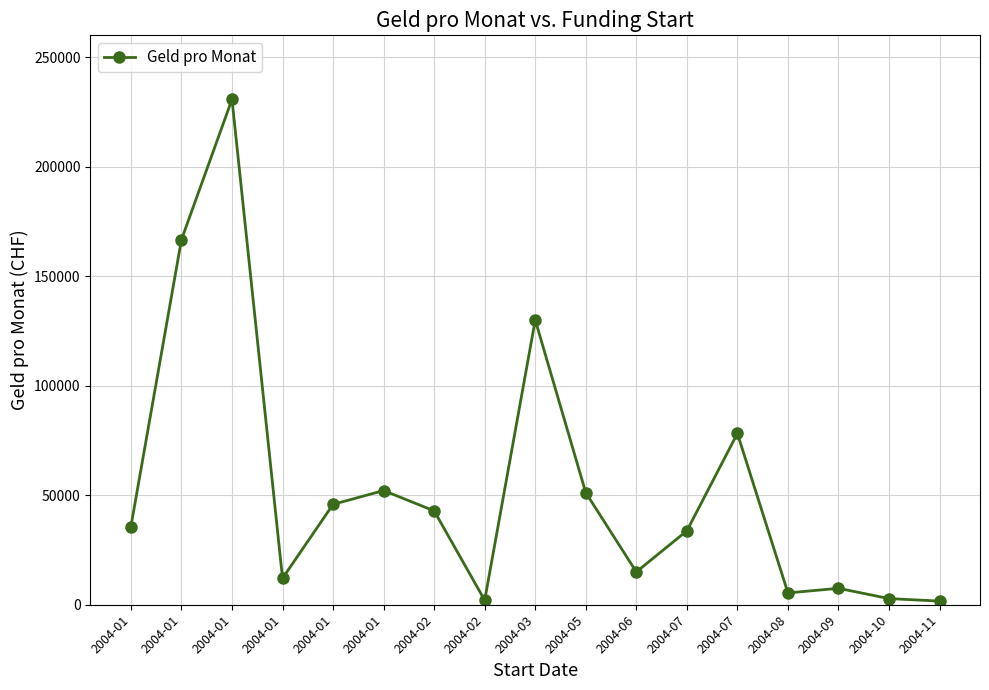

Reading right to left, what are all the values shown in this chart?

1666.7	2803.6	7500.0	5394.5	78208.3	33737.2	15000.0	51176.5	130000.0	2033.9	42857.1	52144.0	45833.3	12076.9	230769.2	166666.7	35714.3